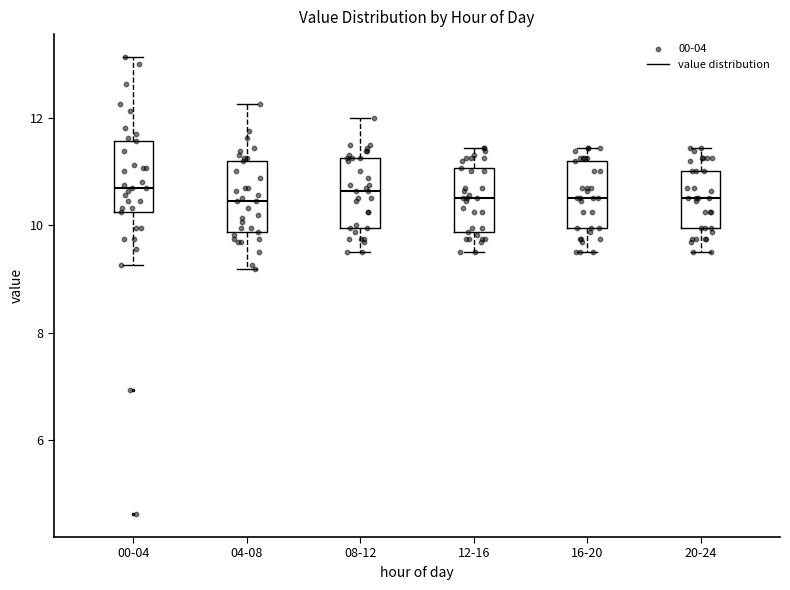

Reading left to right, transcribe this box plot: for each box, give where its median line is, the range the box spans, and where its two whiskers end, as read against the y-axis. The values are not printed on the chart, so give them approximately, as read against the axis.

00-04: median 10.6, box 10.2 to 11.6, whiskers 9.2 to 13.2
04-08: median 10.4, box 9.8 to 11.2, whiskers 9.2 to 12.2
08-12: median 10.6, box 10.0 to 11.2, whiskers 9.6 to 12.0
12-16: median 10.6, box 9.8 to 11.0, whiskers 9.6 to 11.4
16-20: median 10.6, box 10.0 to 11.2, whiskers 9.6 to 11.4
20-24: median 10.6, box 10.0 to 11.0, whiskers 9.6 to 11.4